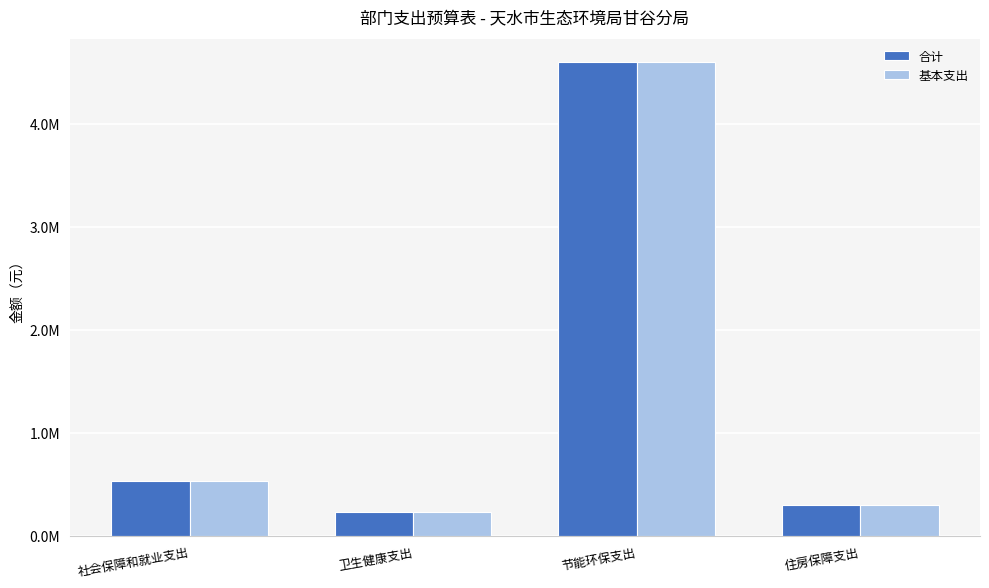

Is it true that 合计 equals 152099.6 at 住房保障支出?

False